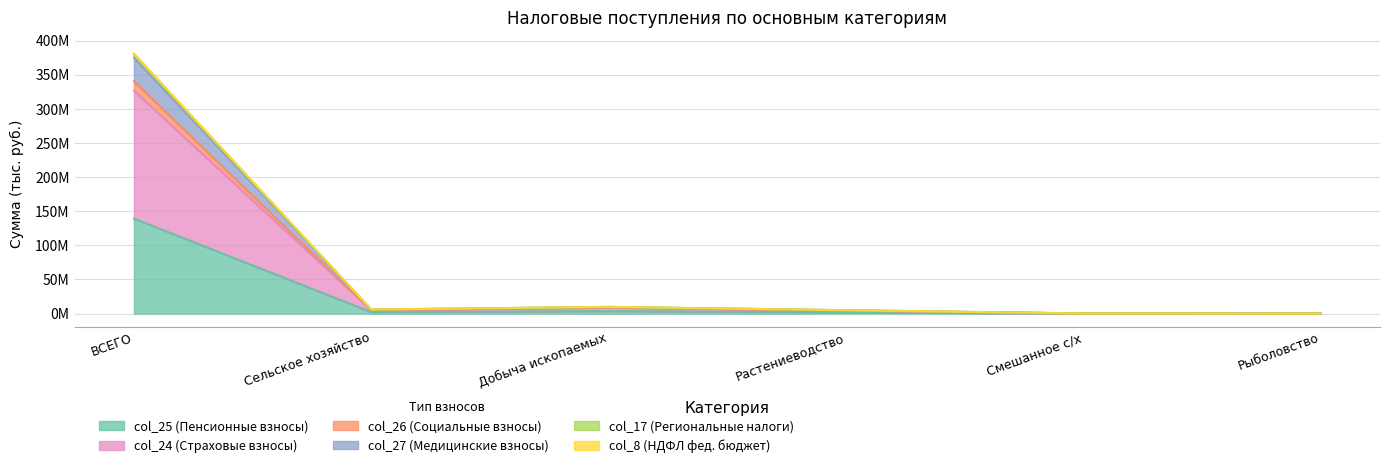

What is the difference between the highest and lowest values at Растениеводство?

3134507